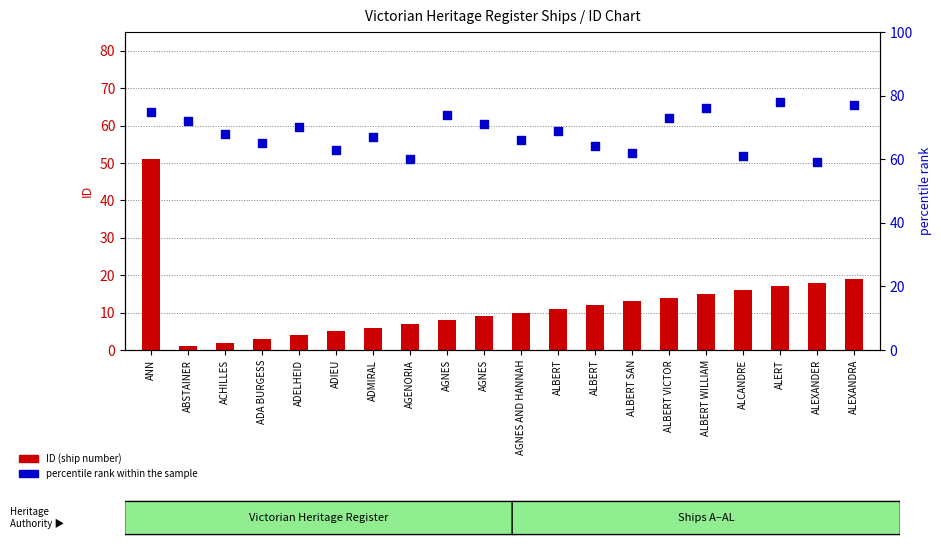

At which category is the sum across all series the highest?

ANN